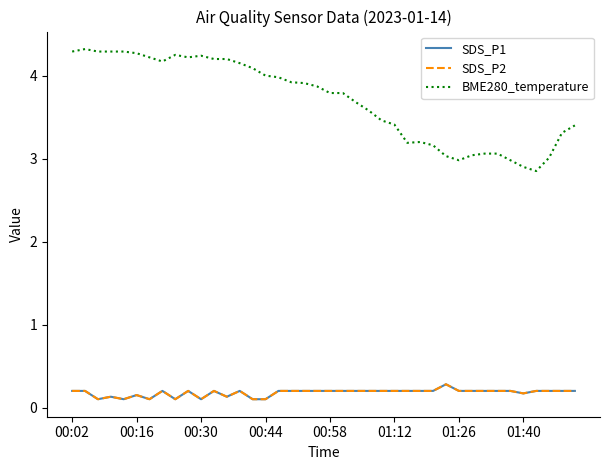

True or false: BME280_temperature has more than 0 interior local peaks.

True